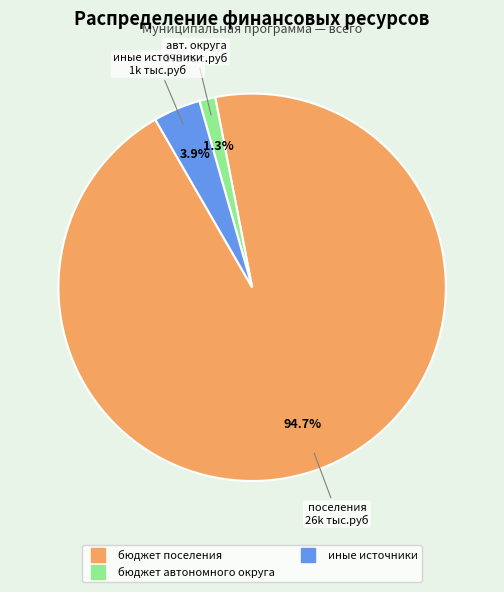

Is there a majority slice in this chart?

Yes